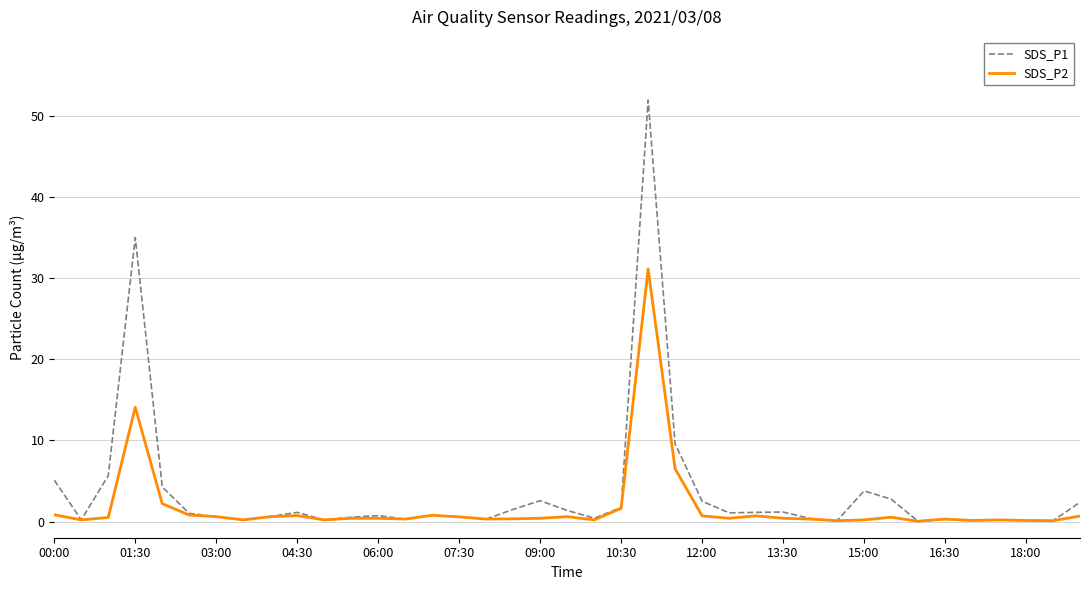

Which series has the widest spread of values?

SDS_P1